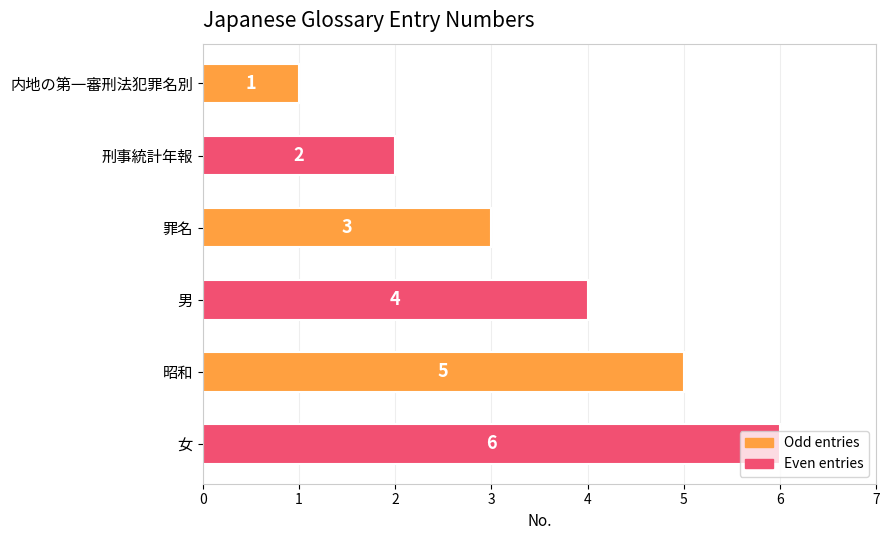

Rank the categories by value from highest to lowest.

女, 昭和, 男, 罪名, 刑事統計年報, 内地の第一審刑法犯罪名別